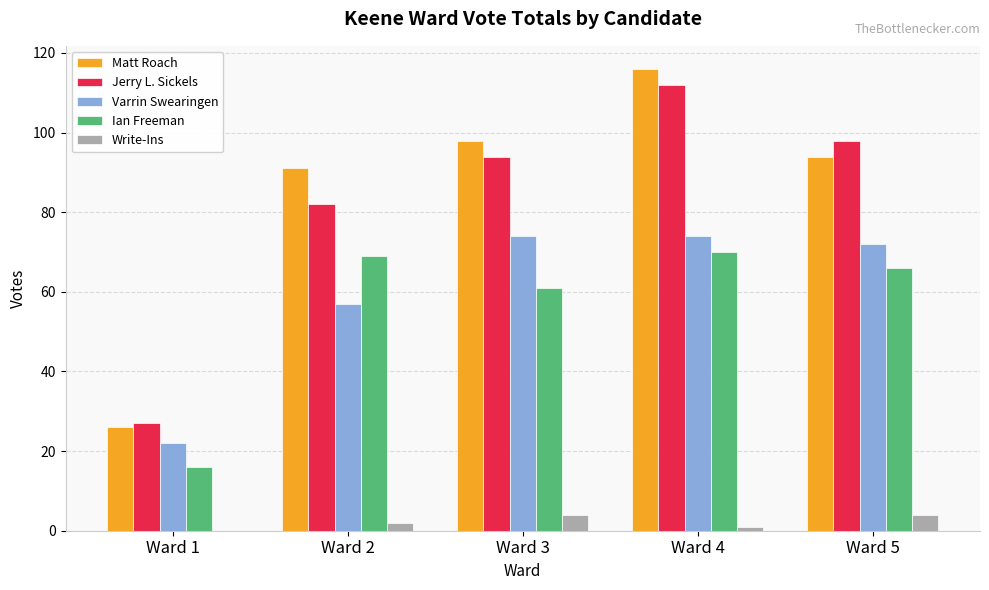

What is the maximum value shown in the chart?

116